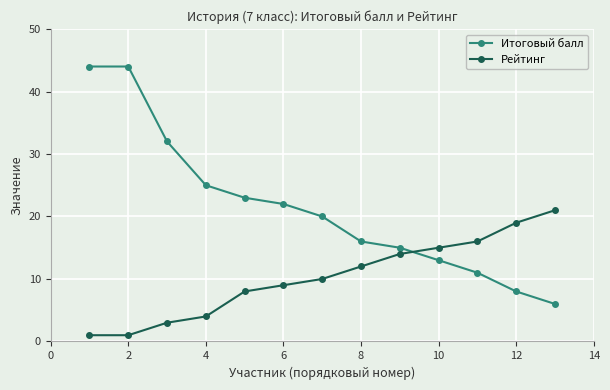

How many distinct data groups are displayed?

2